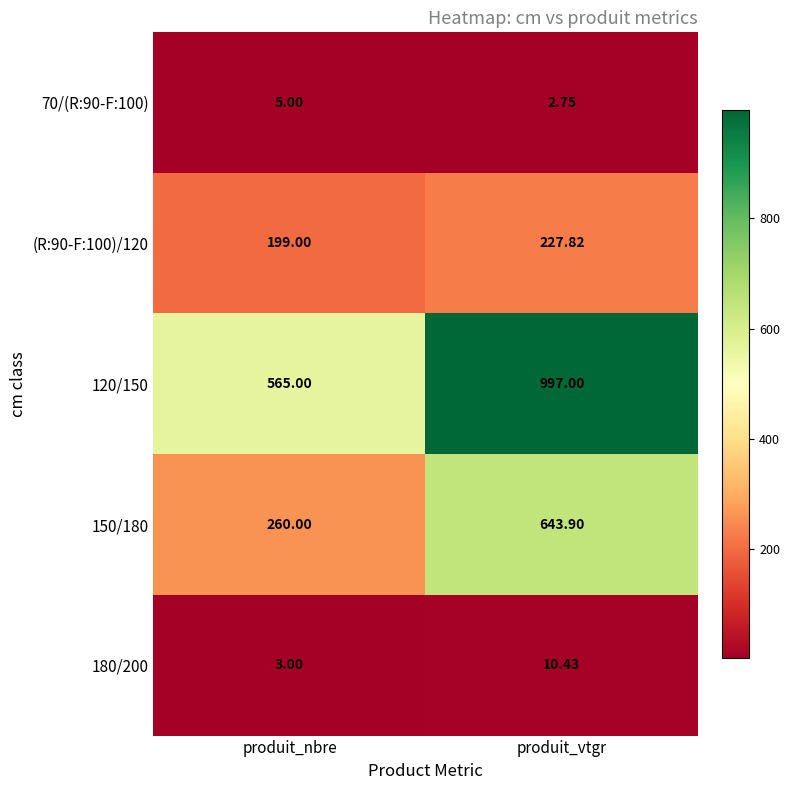

At which category is the sum across all series the highest?

produit_vtgr